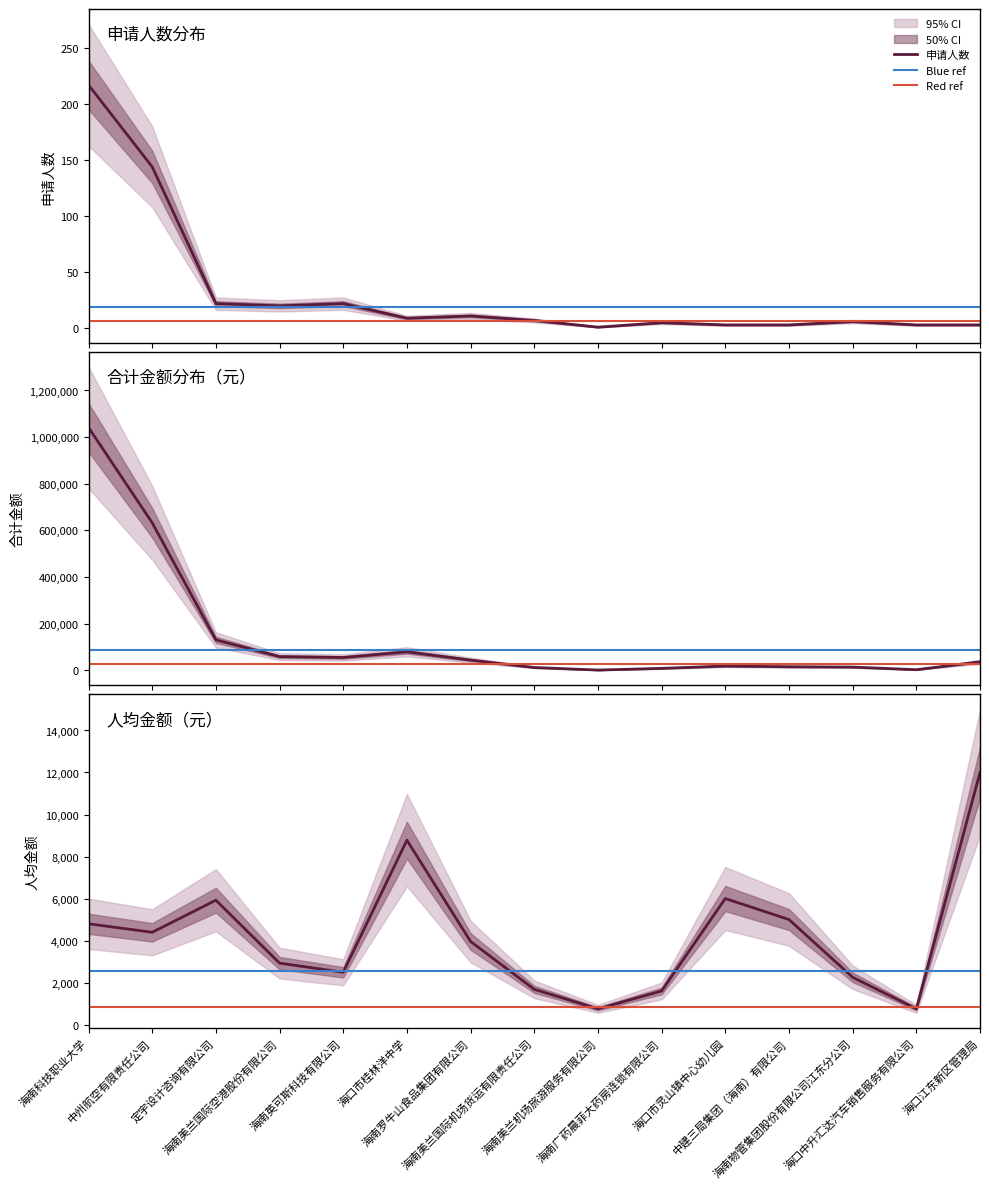

The value of 申请人数 at 海南物管集团股份有限公司江东分公司 is 6. True or false?

True